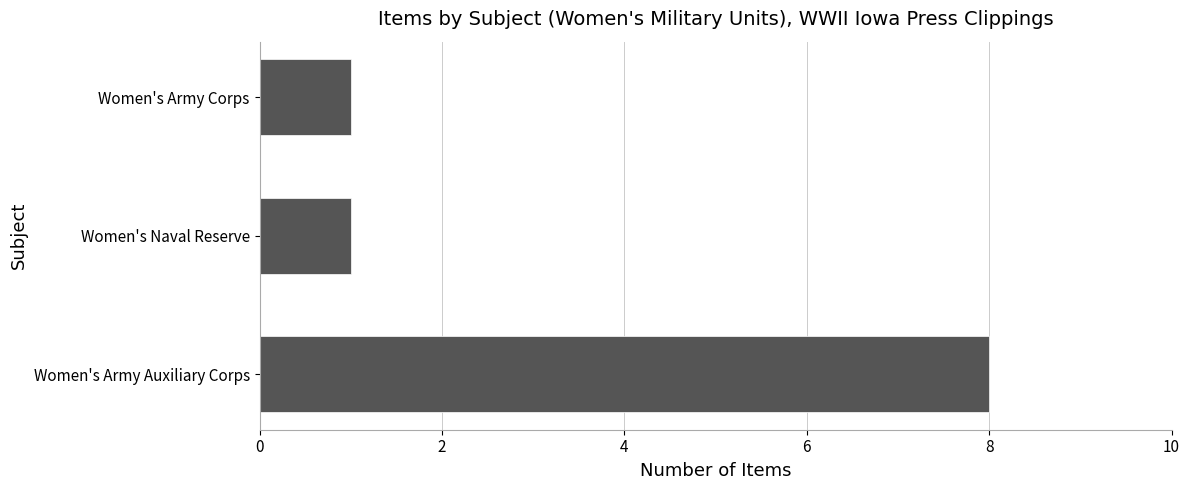

The value at Women's Naval Reserve is 1. True or false?

True